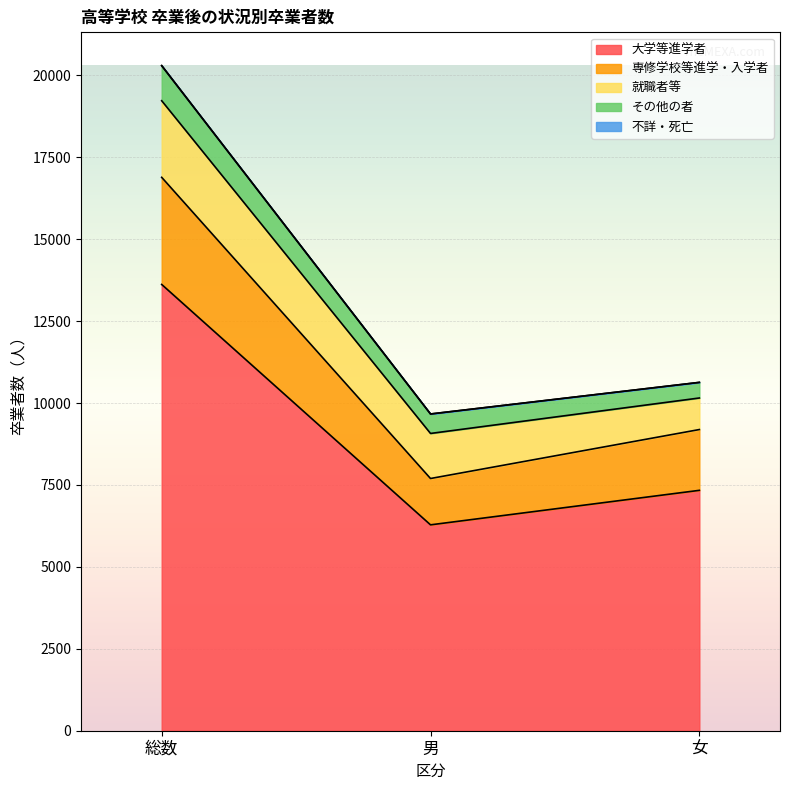

At 女, list the series in order from largest to smallest.

大学等進学者, 専修学校等進学・入学者, 就職者等, その他の者, 不詳・死亡